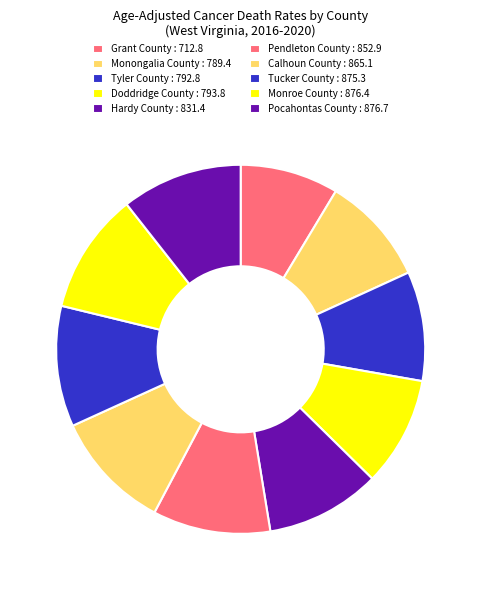

Count the number of slices in the pie.

10